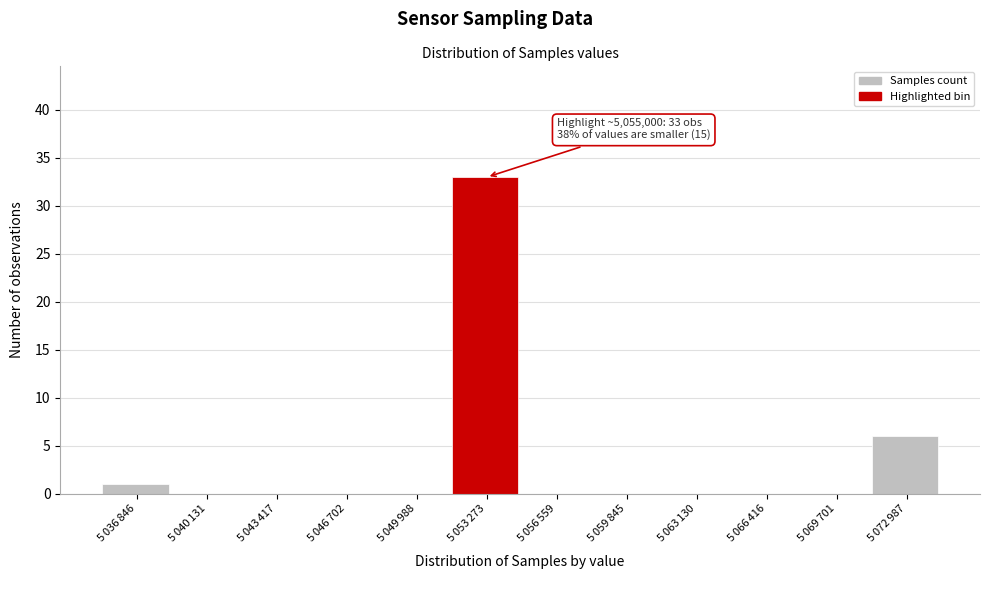

What is the maximum value shown in the chart?

33